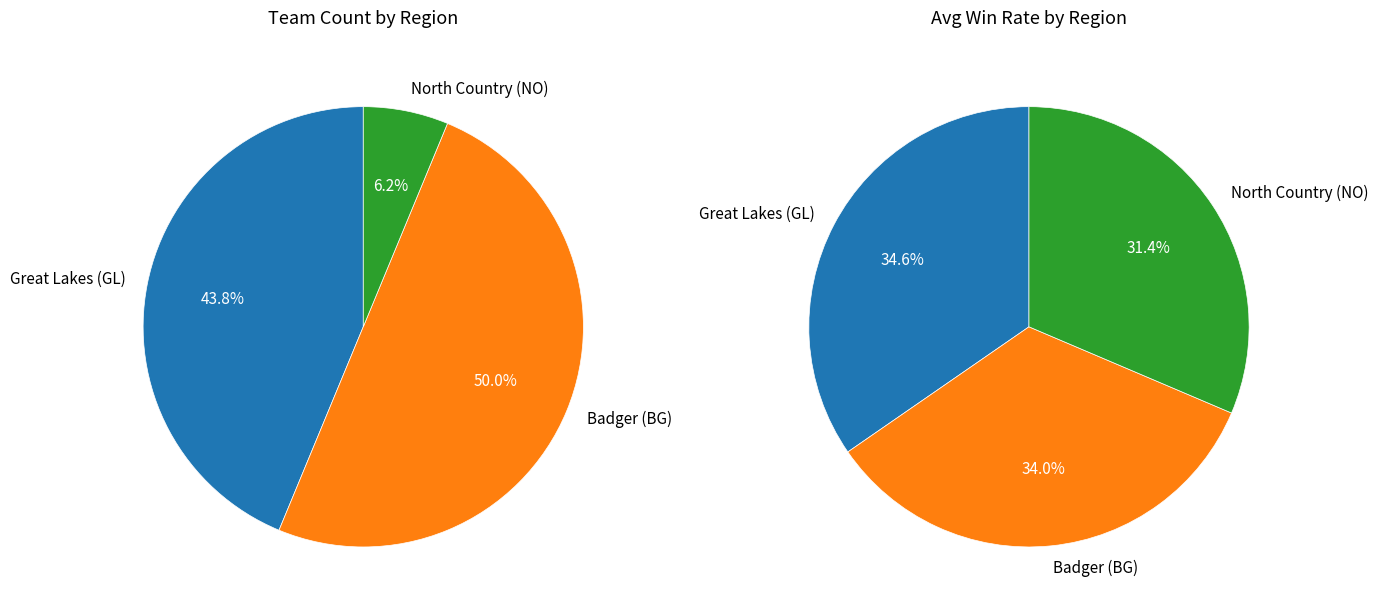

Combined, do North Country (NO) and Great Lakes (GL) account for over 50%?

No